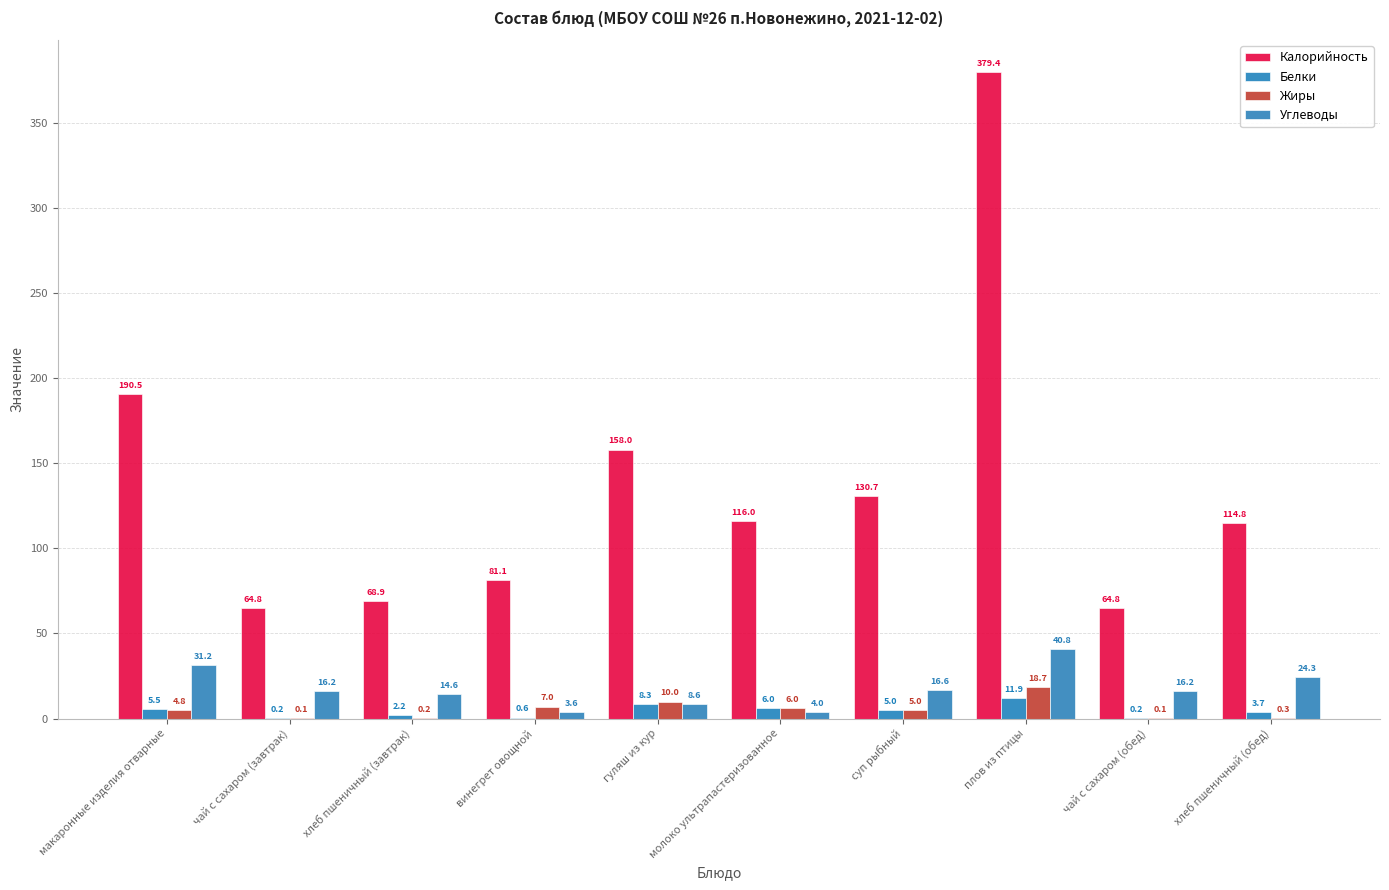

Reading right to left, list all the values displayed in this chart.

Калорийность: 114.8	64.8	379.4	130.7	116.0	158.0	81.1	68.9	64.8	190.5
Белки: 3.7	0.2	11.9	5.0	6.0	8.3	0.6	2.2	0.2	5.5
Жиры: 0.3	0.1	18.7	5.0	6.0	10.0	7.0	0.2	0.1	4.8
Углеводы: 24.3	16.2	40.8	16.6	4.0	8.6	3.6	14.6	16.2	31.2